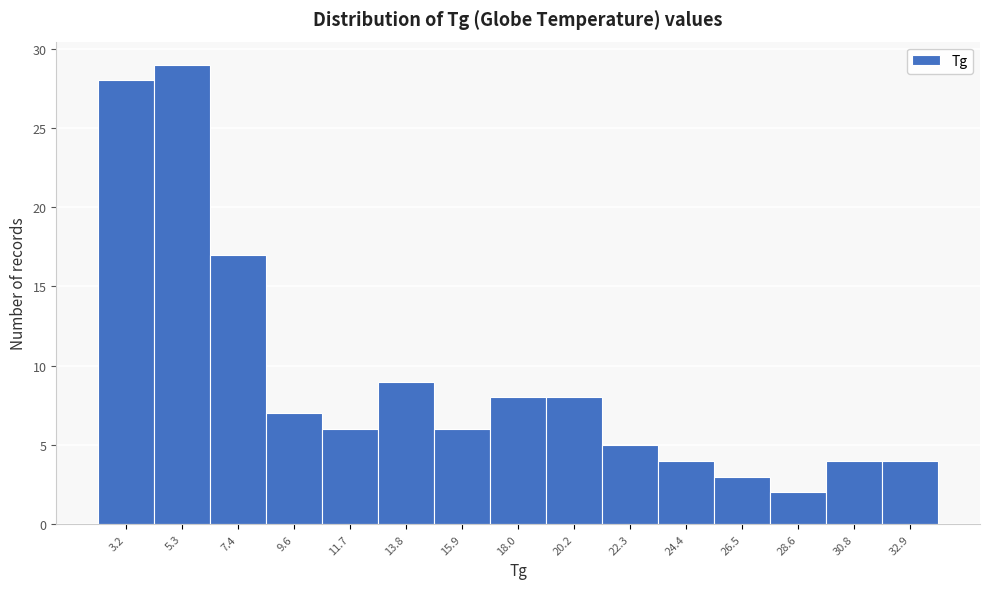

Reading left to right, transcribe all the data shown in this chart.

28	29	17	7	6	9	6	8	8	5	4	3	2	4	4